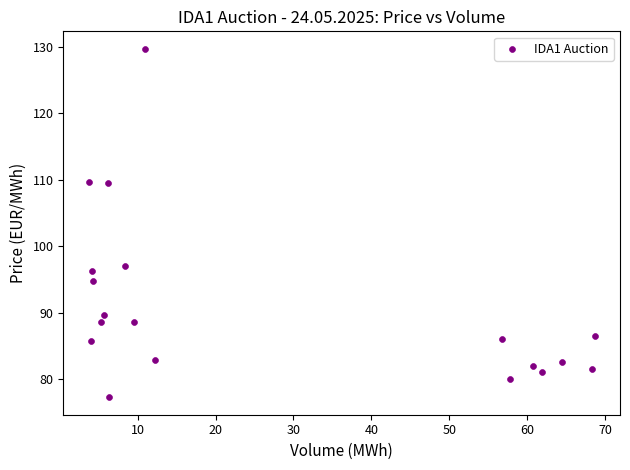

What is the range of X values (max minus min)?

64.9